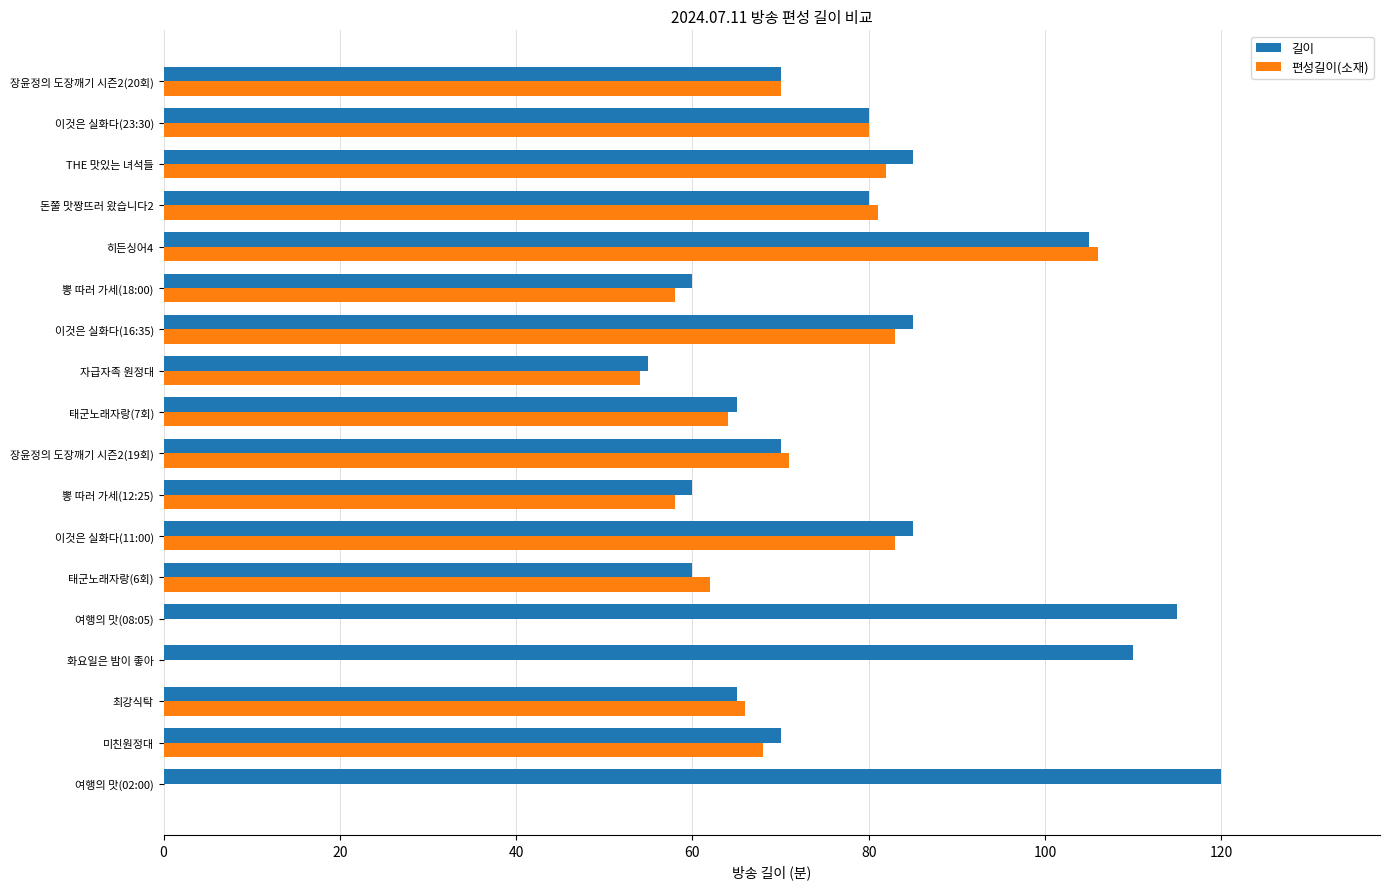

What is the sum of all 길이 values?

1440